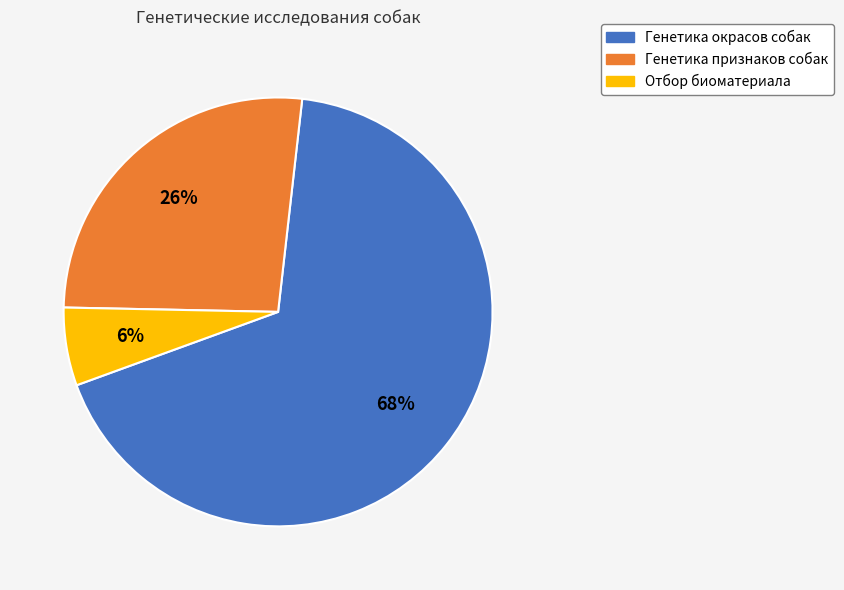

Which slice is the largest?

Генетика окрасов собак